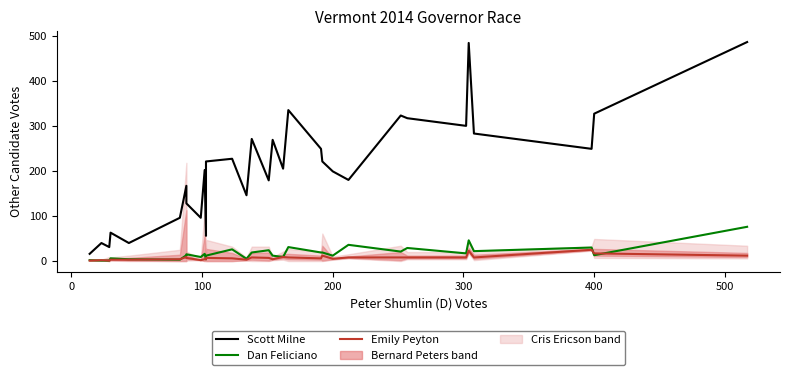

Which series has the largest total across all categories?

Scott Milne